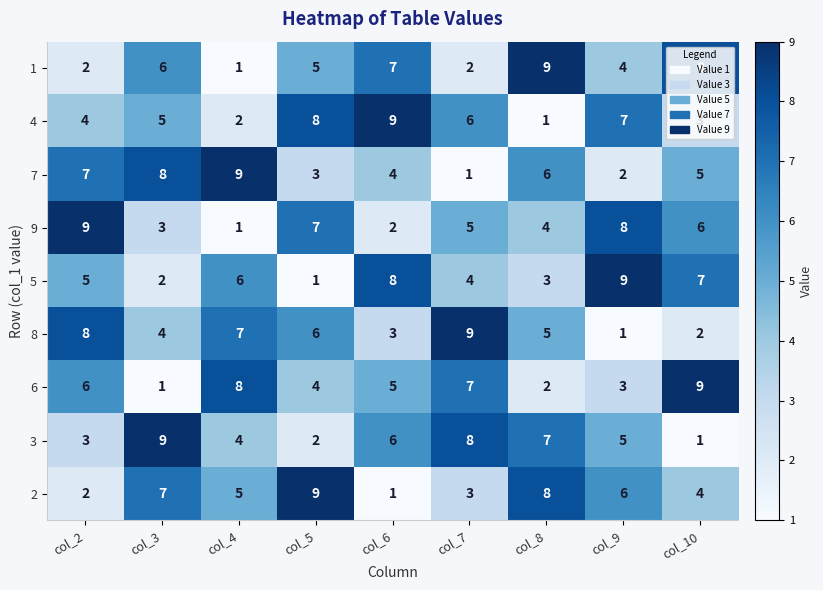

What is the approximate value of 5 at col_7?

4